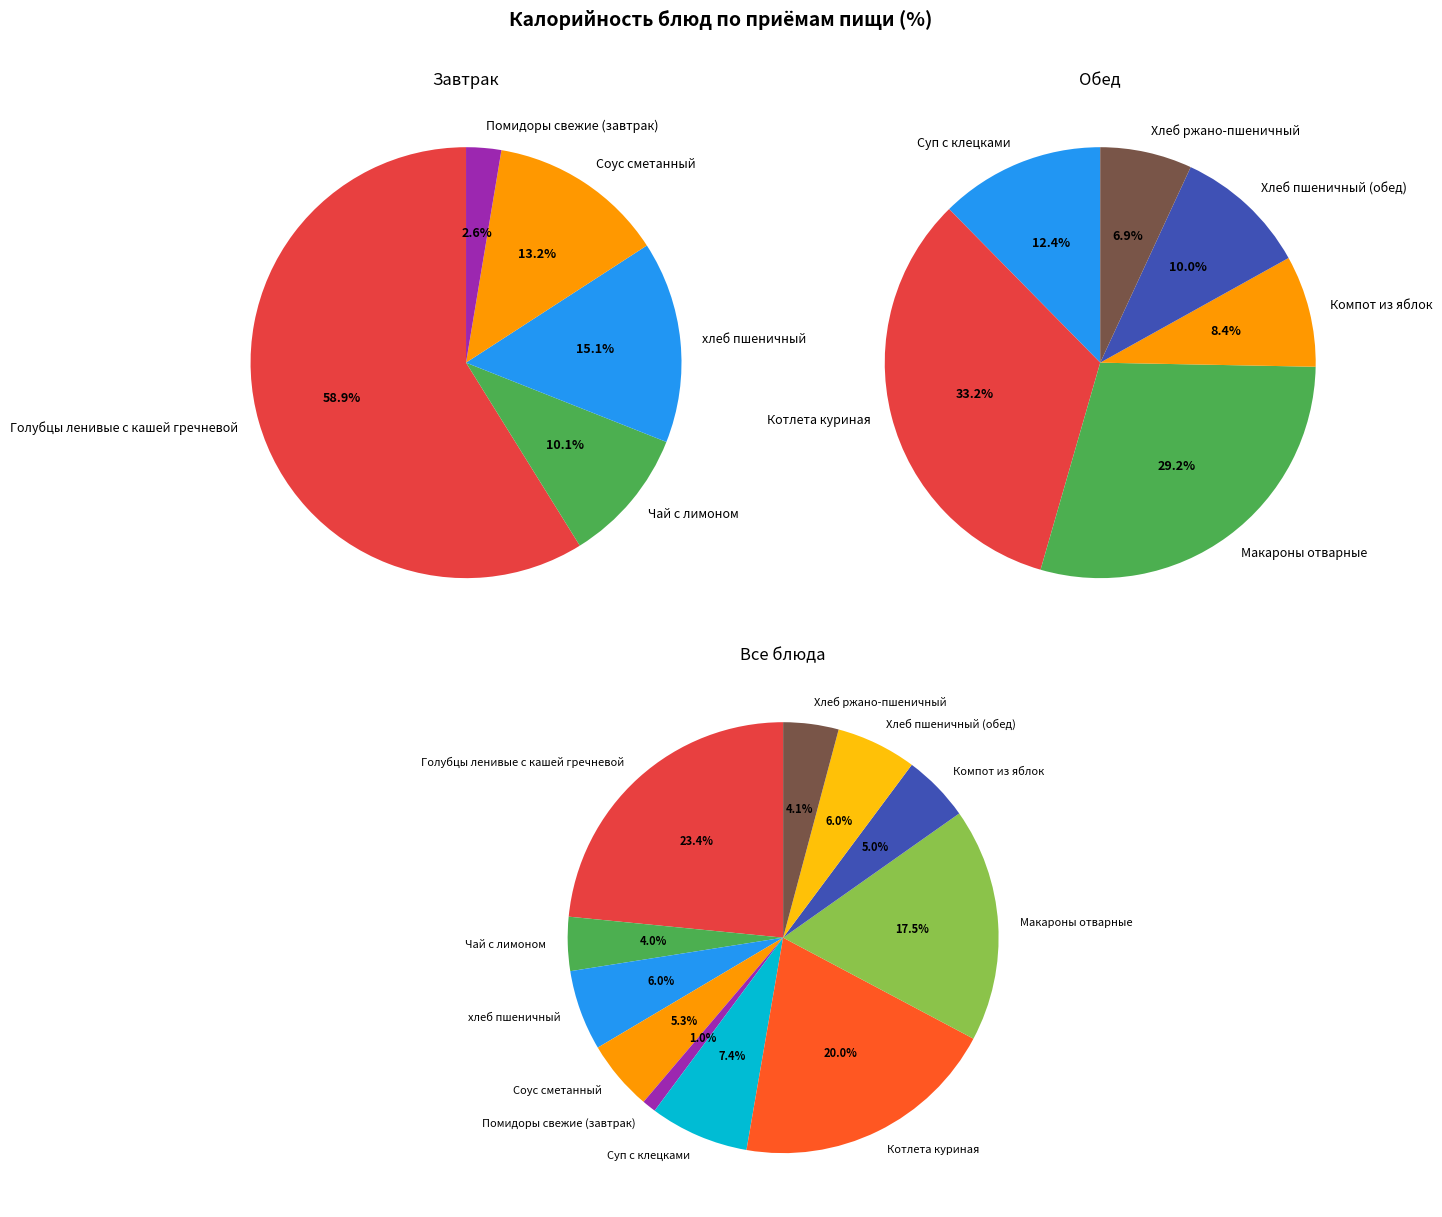

How many slices are in this pie chart?

11